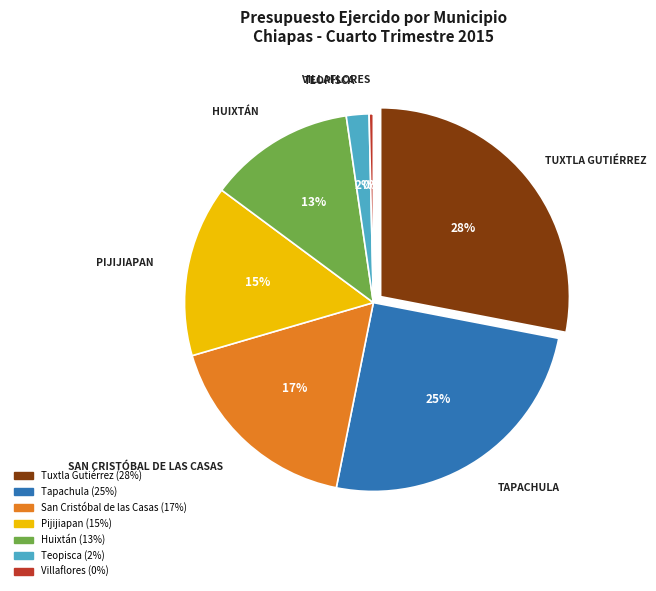

What percentage is NOT represented by Pijijiapan?

85.3%